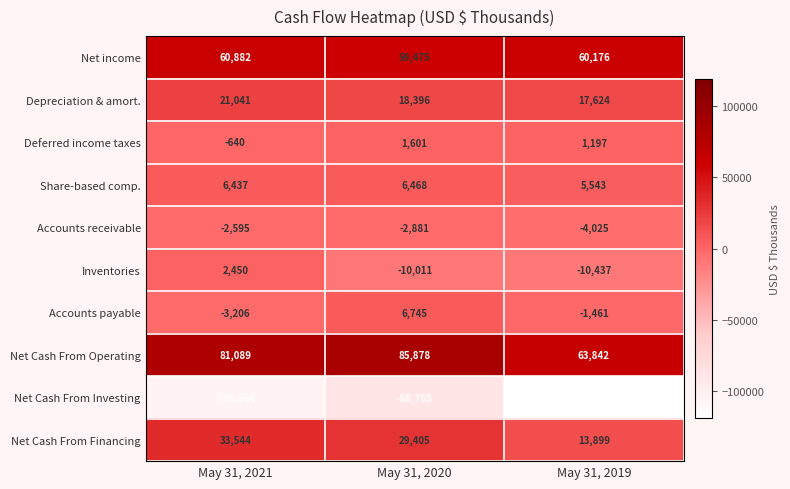

Is it true that Net Cash From Investing equals -59944 at May 31, 2020?

False